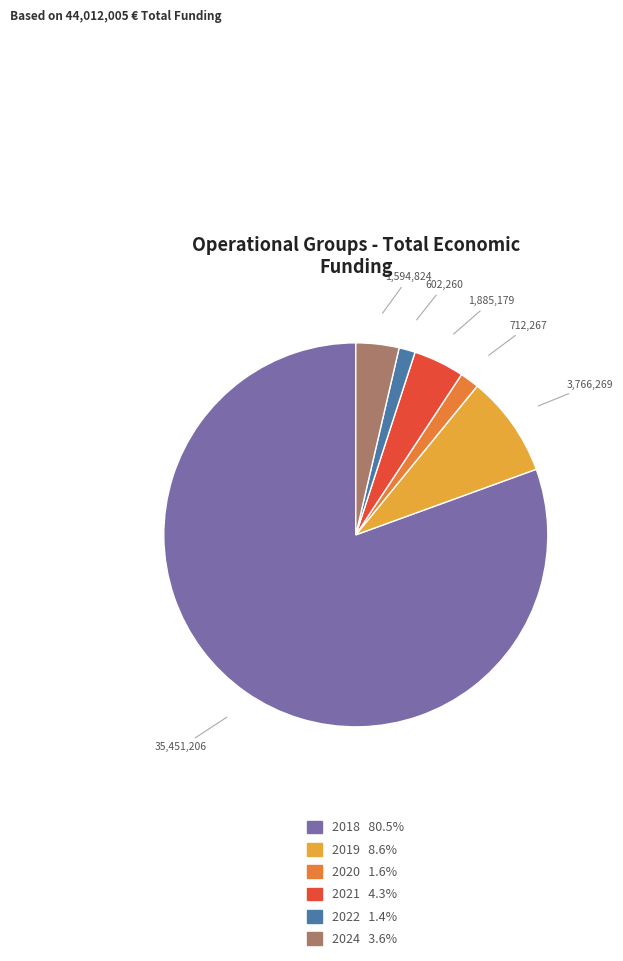

Is there a majority slice in this chart?

Yes